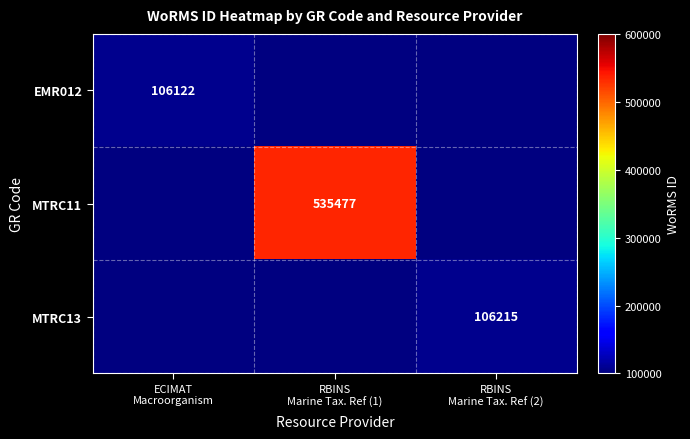

What is the minimum value shown in the chart?

106122.0